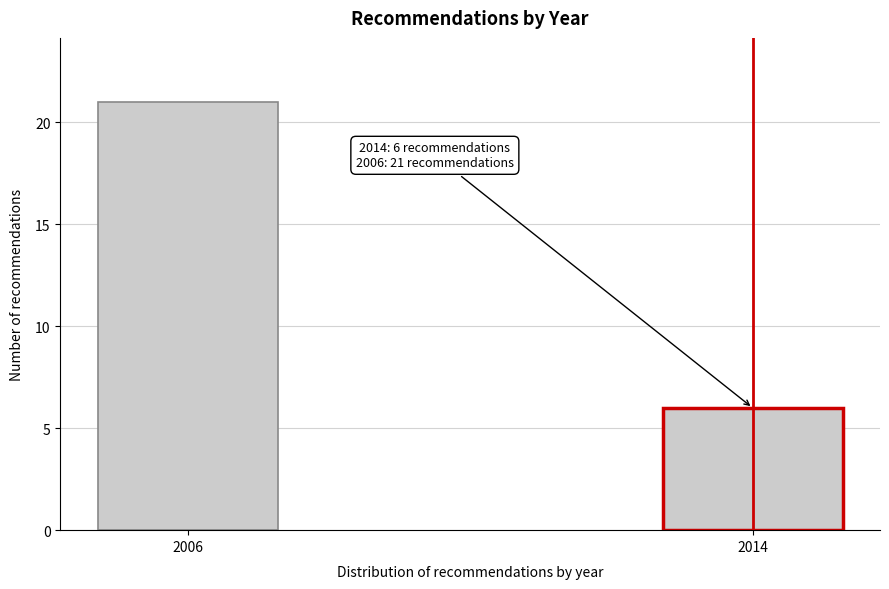

Reading right to left, extract all data points from this chart.

2014=6	2006=21